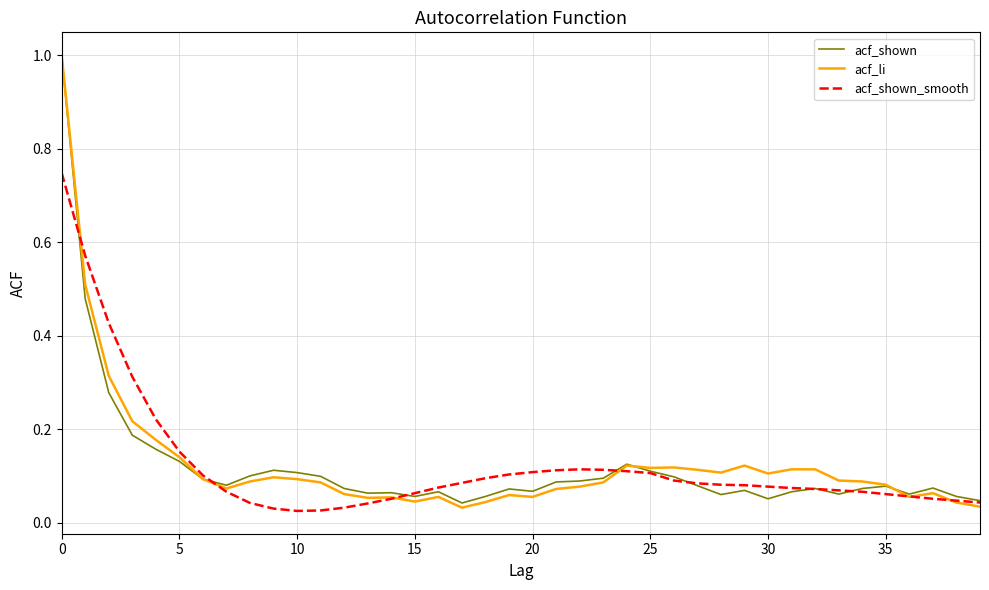

What is the greatest value displayed?

1.0